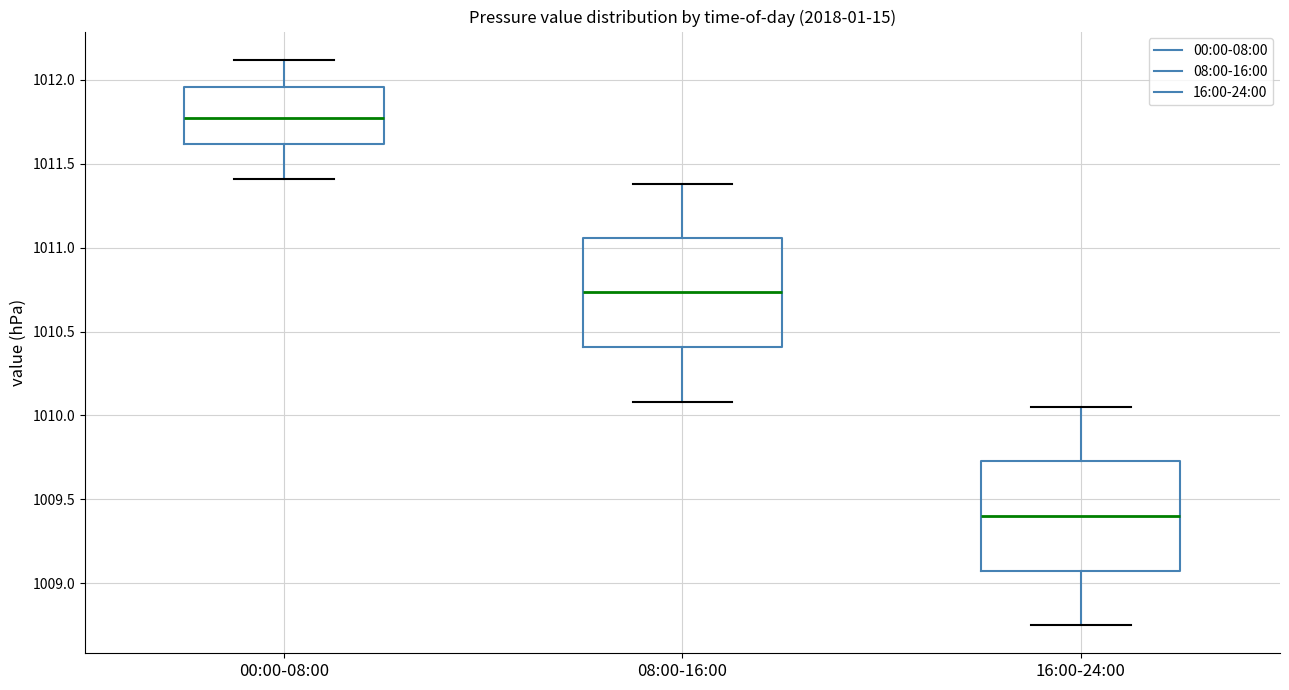

Where does the lower whisker of the box for 16:00-24:00 end on the y-axis? The values are not printed on the chart, so give them approximately, as read against the axis.

1008.75